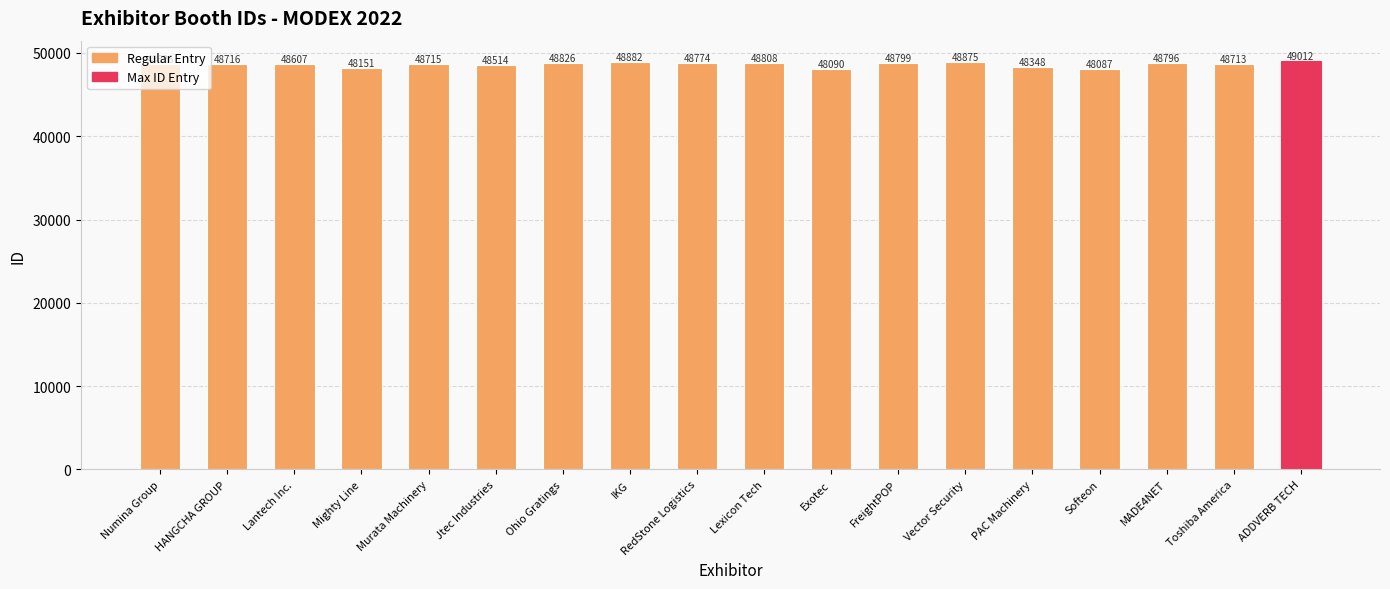

What is the value of the 14th bar from the left?

48348